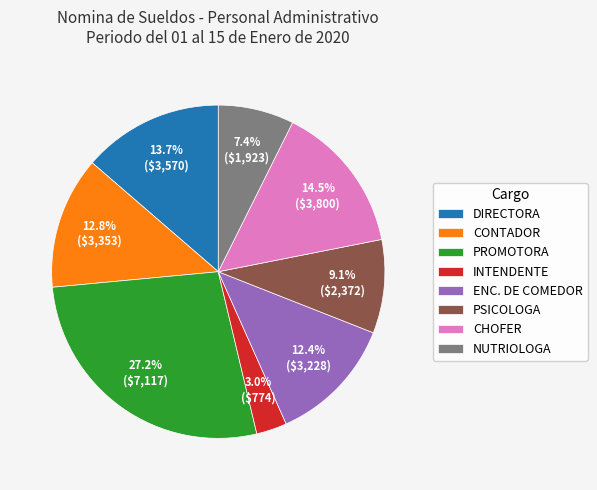

How many slices are in this pie chart?

8